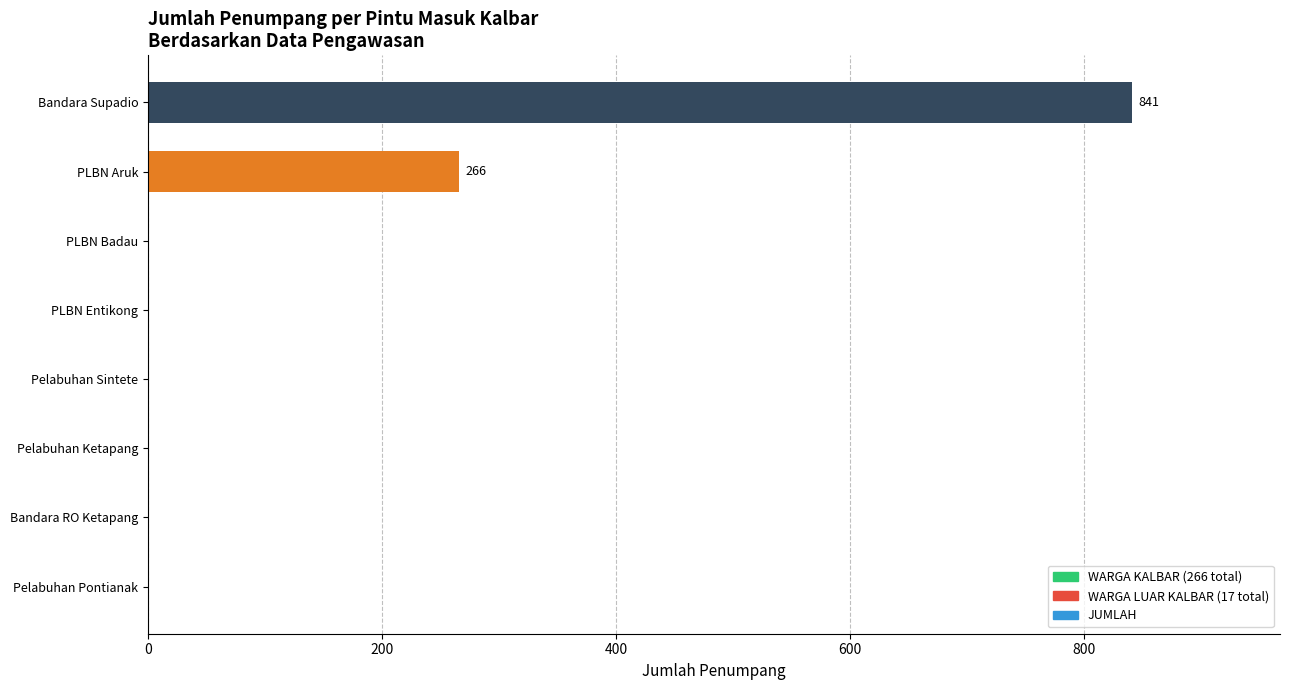

The chart shows a value of 426 at Pelabuhan Ketapang. True or false?

False